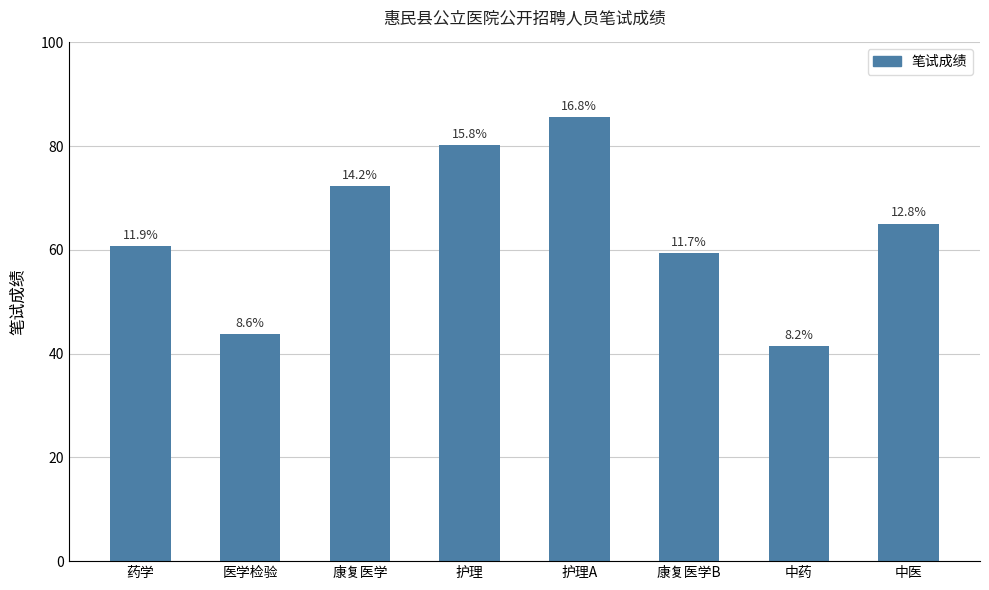

How many bars are there in total?

8